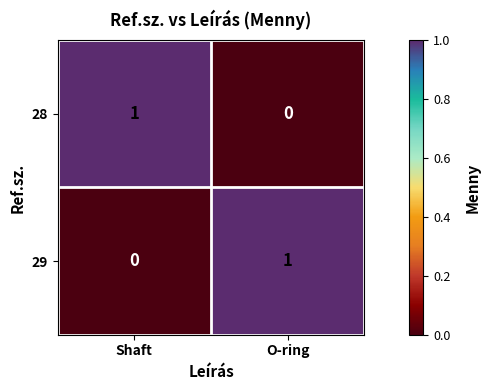

List the labels in order of 29 value, smallest first.

Shaft, O-ring